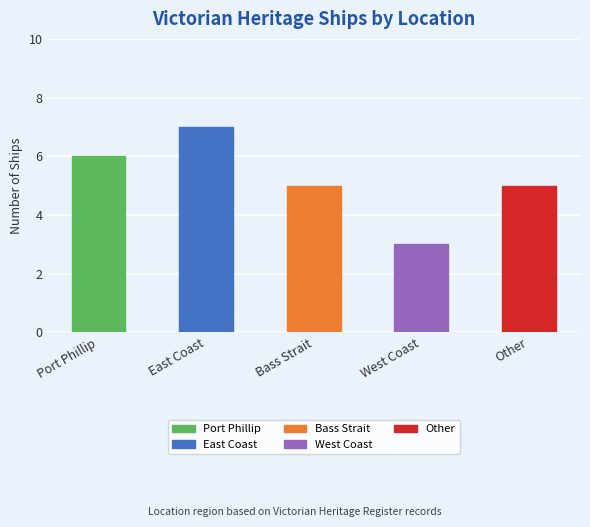

What is the label of the 2nd bar from the left?

East Coast